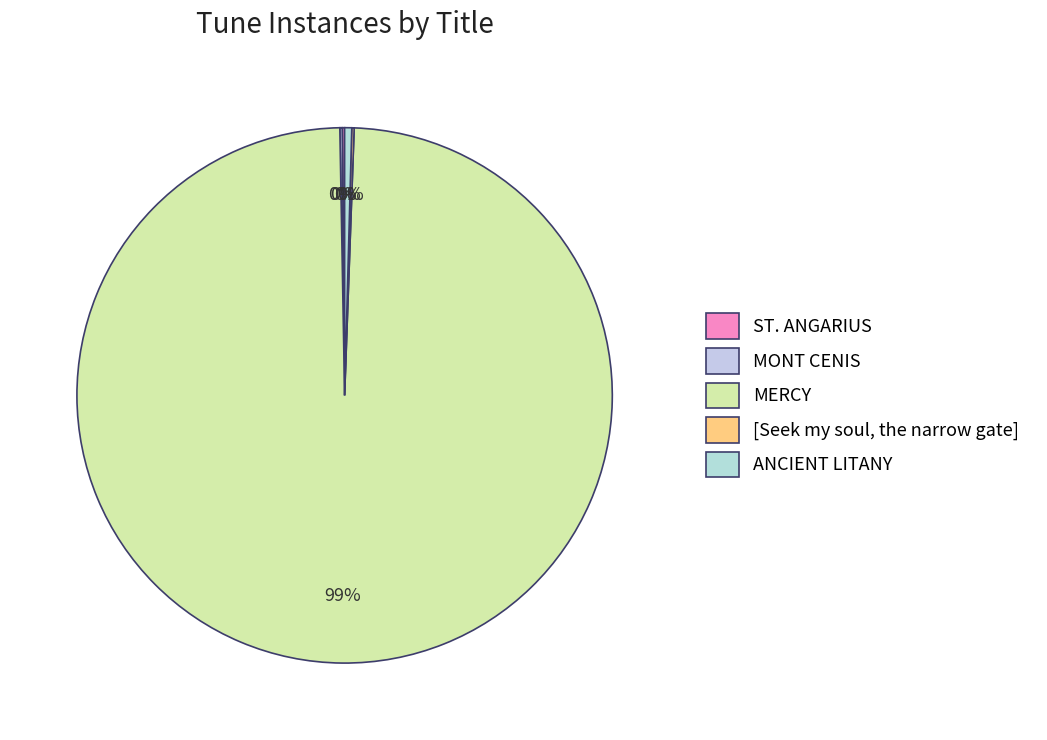

What is the change in value from MERCY to ANCIENT LITANY?

-694